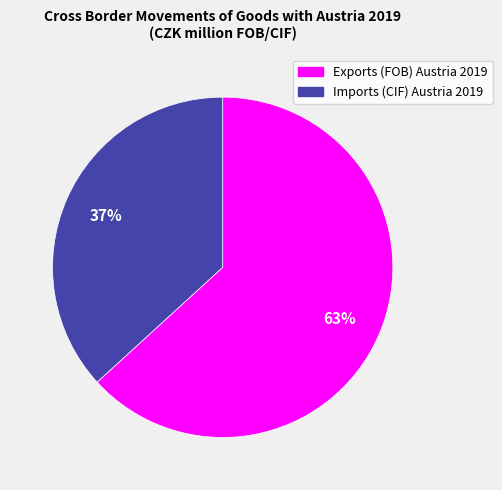

Is the sum of Imports (CIF) Austria 2019 and Exports (FOB) Austria 2019 greater than half?

Yes